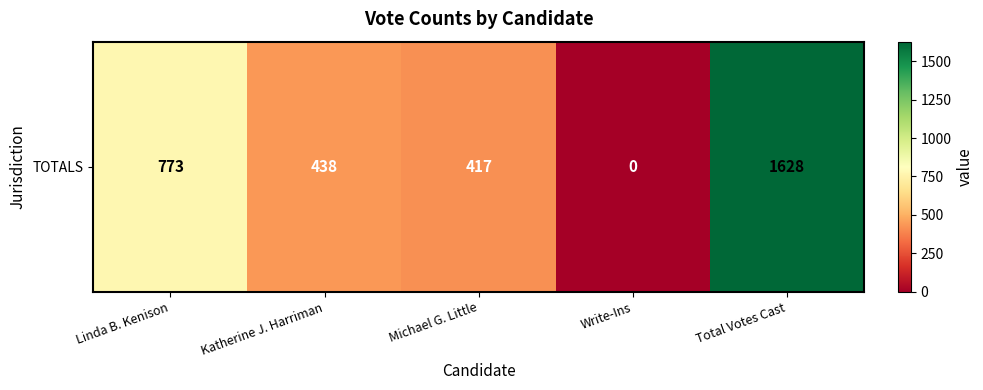

How many categories are shown in the chart?

5